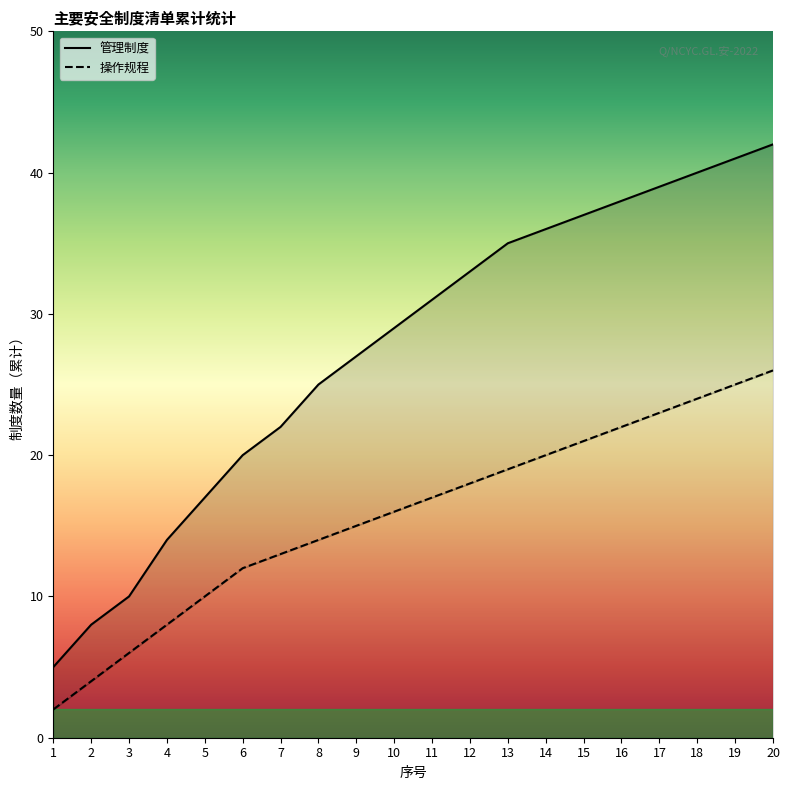

Reading left to right, extract all data points from this chart.

1=2	2=4	3=6	4=8	5=10	6=12	7=13	8=14	9=15	10=16	11=17	12=18	13=19	14=20	15=21	16=22	17=23	18=24	19=25	20=26